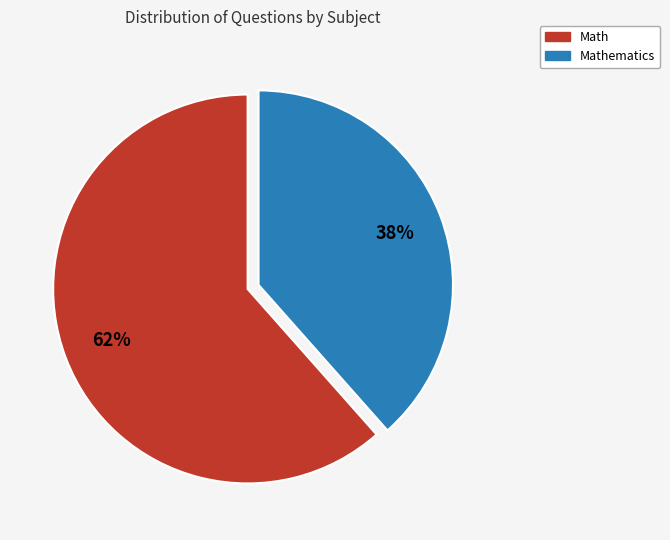

Does any single category account for the majority?

Yes